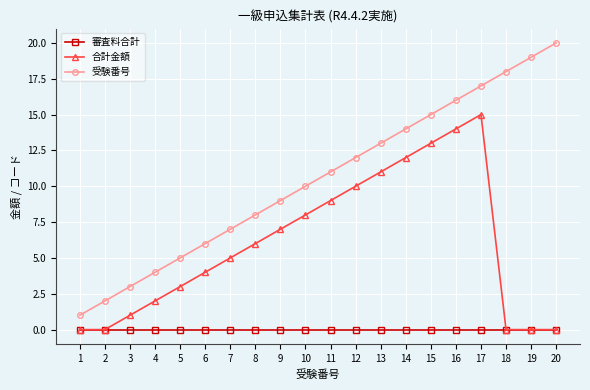

What are all the series names shown in the legend?

審査料合計, 合計金額, 受験番号